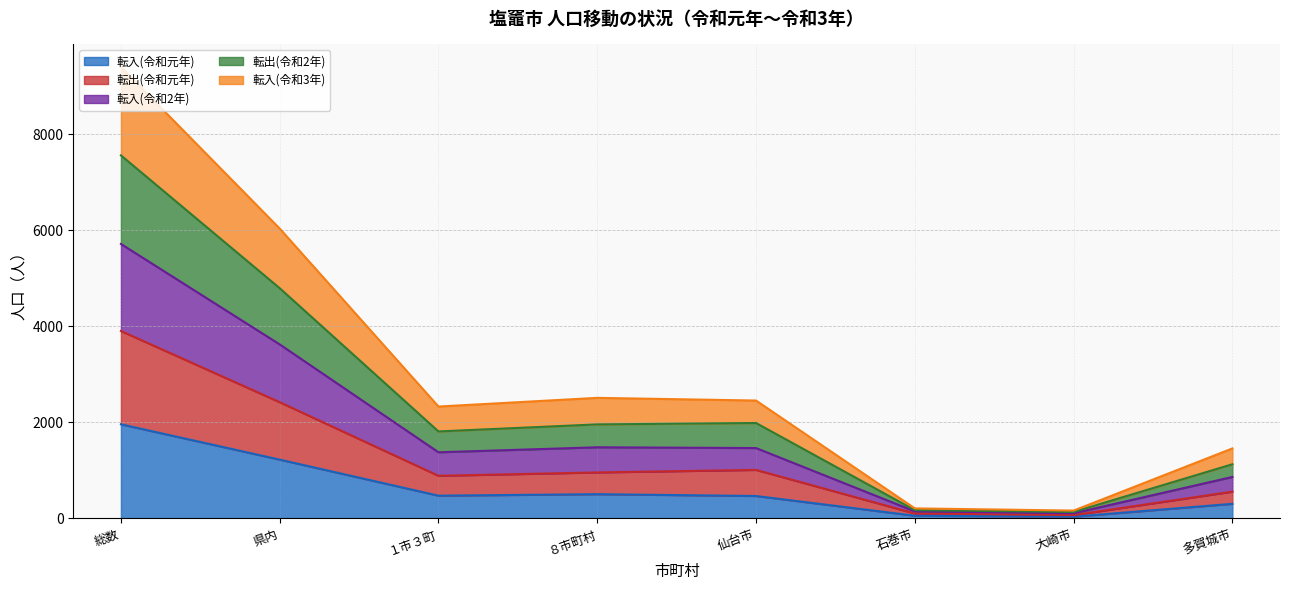

True or false: 転入(令和3年) and 転出(令和2年) cross at least once.

False